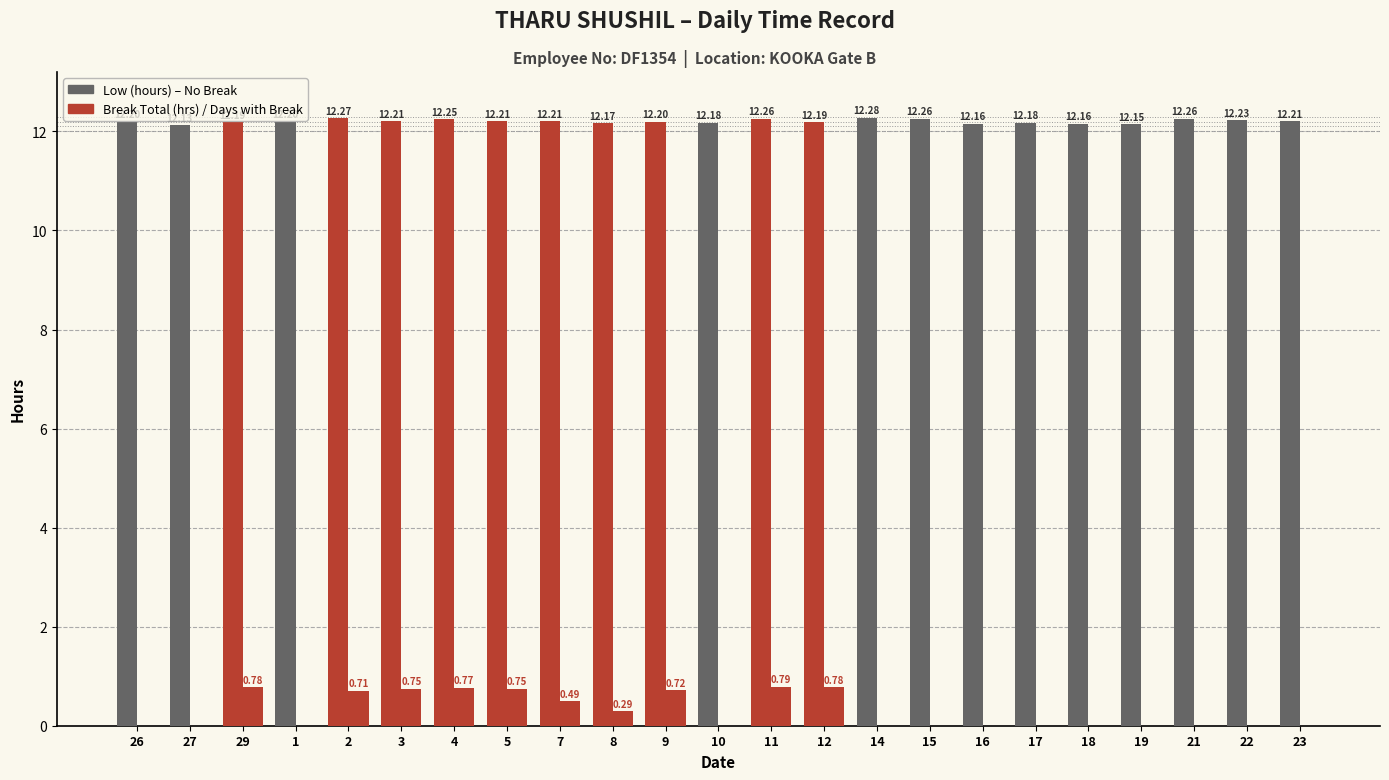

Reading left to right, what are all the values shown in this chart?

Low (hours): 26=12.2	27=12.1	29=12.2	1=12.2	2=12.3	3=12.2	4=12.2	5=12.2	7=12.2	8=12.2	9=12.2	10=12.2	11=12.3	12=12.2	14=12.3	15=12.3	16=12.2	17=12.2	18=12.2	19=12.2	21=12.3	22=12.2	23=12.2
Break Total (hrs): 26=0.0	27=0.0	29=0.8	1=0.0	2=0.7	3=0.8	4=0.8	5=0.8	7=0.5	8=0.3	9=0.7	10=0.0	11=0.8	12=0.8	14=0.0	15=0.0	16=0.0	17=0.0	18=0.0	19=0.0	21=0.0	22=0.0	23=0.0